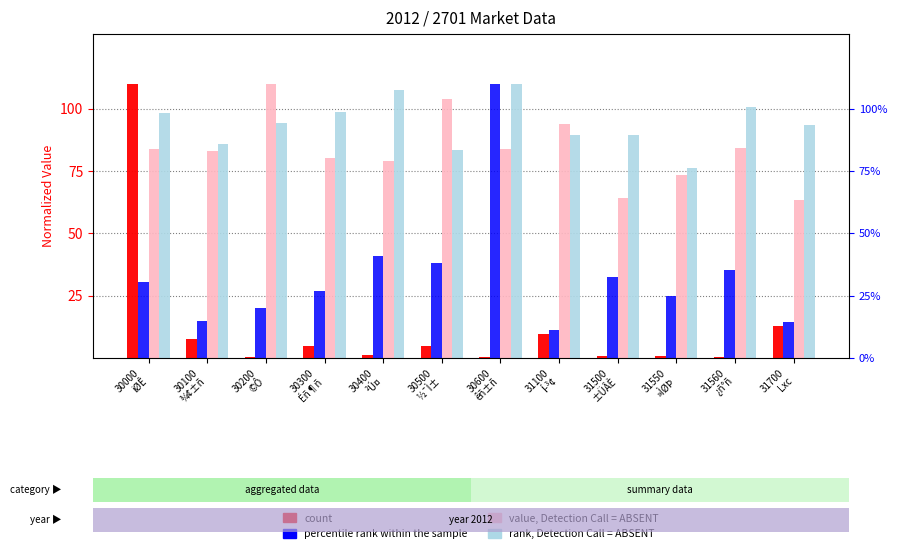

List the labels in order of rank, Detection Call = ABSENT value, largest first.

30600
êñ±ñ, 30400
²Ú¤, 31560
¿ñ°ñ, 30300
Éñ¶ñ, 30000
iØÊ, 30200
©Ô, 31700
Lxc, 31500
±ÜÂÈ, 31100
Í­³¢, 30100
¾¢±ñ, 30500
½¯Ì±, 31550
»ÌØÞ